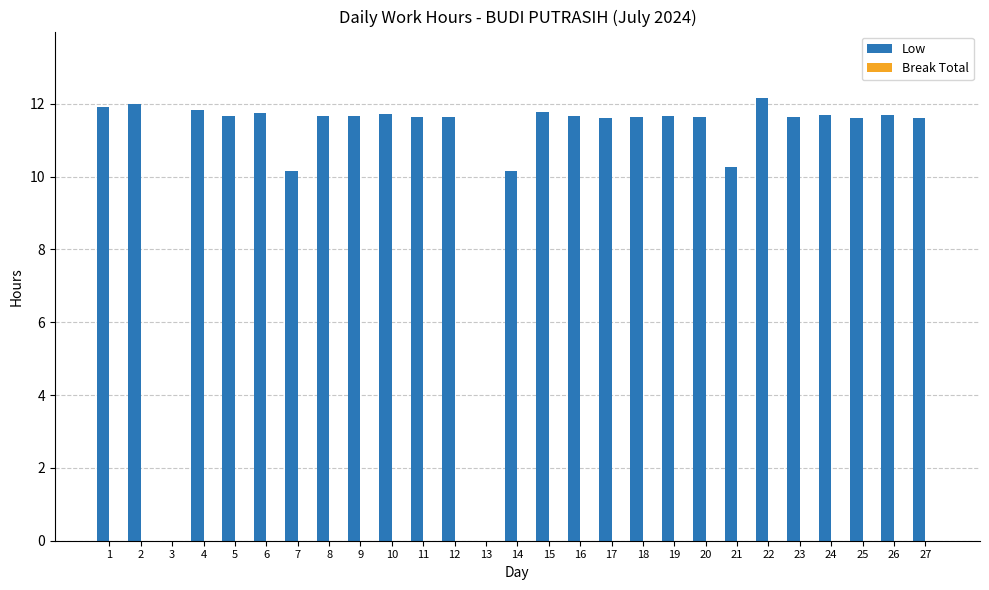

What is the approximate value at 16?

11.7